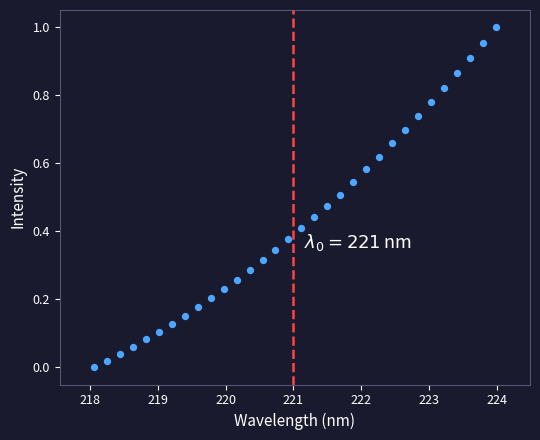

What is the range of X values (max minus min)?

5.9